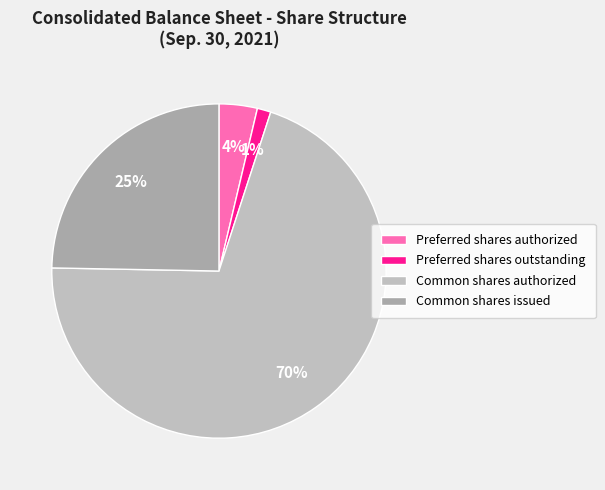

What is the largest slice in the pie chart?

Common shares authorized